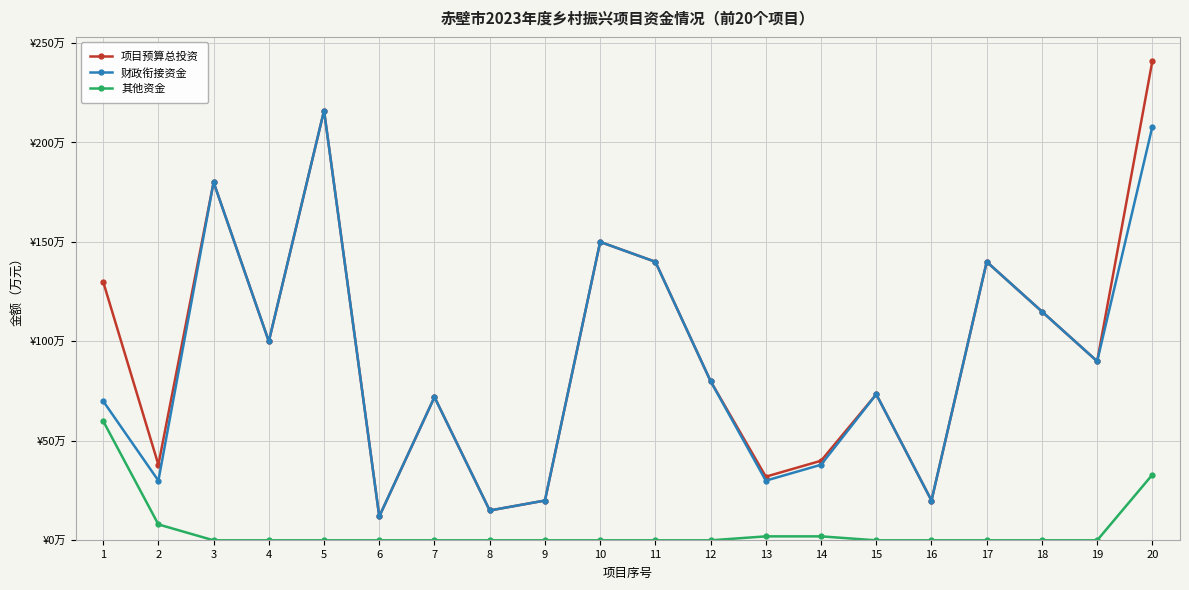

At 5, list the series in order from largest to smallest.

项目预算总投资, 财政衔接资金, 其他资金